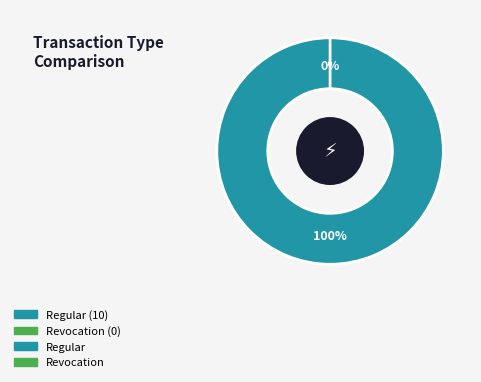

What percentage is the Regular slice, to the nearest percent?

100%